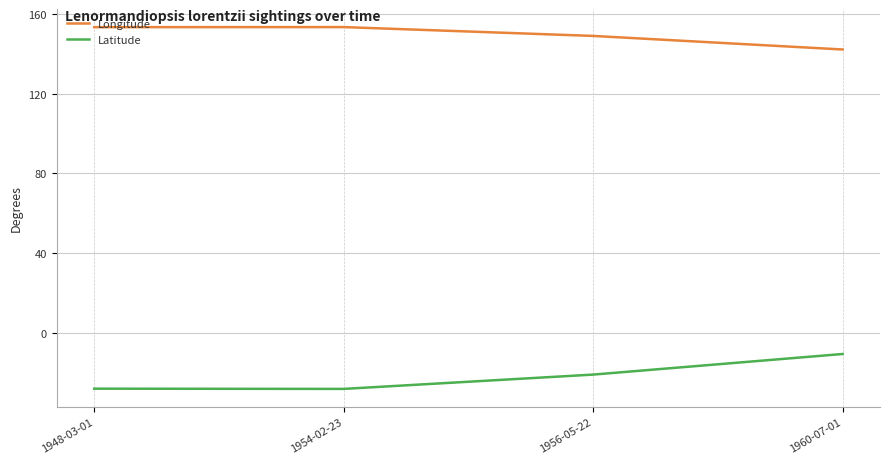

What are all the series names shown in the legend?

Longitude, Latitude